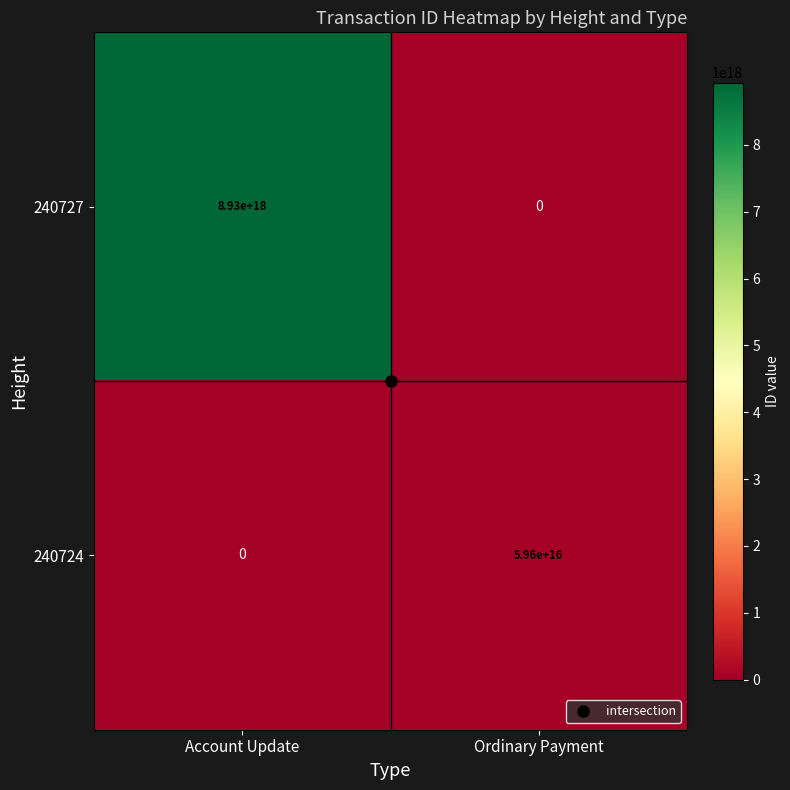

Which series has the largest total across all categories?

240727